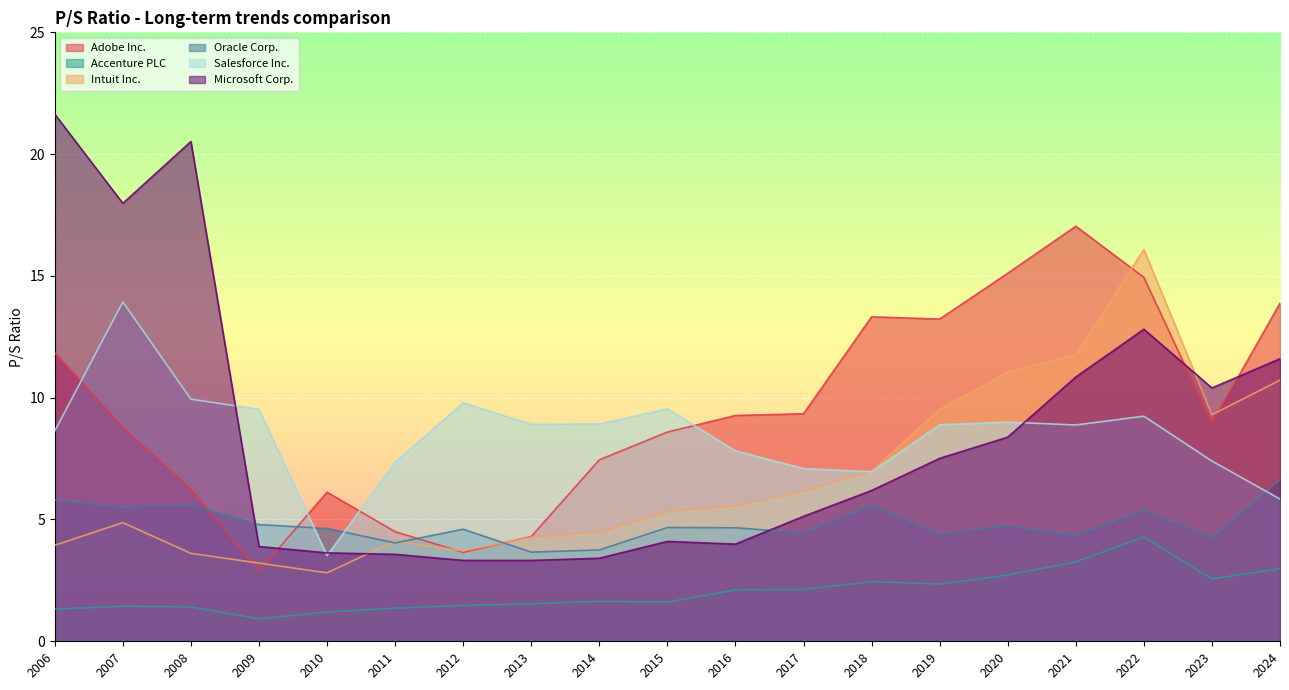

Reading left to right, what are all the values shown in this chart?

Adobe Inc.: 2006=11.8	2007=8.8	2008=6.2	2009=2.9	2010=6.1	2011=4.5	2012=3.6	2013=4.3	2014=7.5	2015=8.6	2016=9.3	2017=9.3	2018=13.3	2019=13.2	2020=15.1	2021=17.0	2022=14.9	2023=8.9	2024=13.9
Accenture PLC: 2006=1.3	2007=1.4	2008=1.4	2009=0.9	2010=1.2	2011=1.4	2012=1.5	2013=1.5	2014=1.6	2015=1.6	2016=2.1	2017=2.1	2018=2.5	2019=2.4	2020=2.7	2021=3.3	2022=4.3	2023=2.6	2024=3.0
Intuit Inc.: 2006=3.9	2007=4.9	2008=3.6	2009=3.2	2010=2.8	2011=4.1	2012=3.7	2013=4.3	2014=4.5	2015=5.3	2016=5.6	2017=6.2	2018=7.0	2019=9.5	2020=11.1	2021=11.8	2022=16.1	2023=9.3	2024=10.7
Oracle Corp.: 2006=5.8	2007=5.5	2008=5.6	2009=4.8	2010=4.6	2011=4.0	2012=4.6	2013=3.7	2014=3.8	2015=4.7	2016=4.7	2017=4.5	2018=5.6	2019=4.4	2020=4.7	2021=4.3	2022=5.4	2023=4.2	2024=6.6
Salesforce Inc.: 2006=8.6	2007=13.9	2008=9.9	2009=9.5	2010=3.5	2011=7.3	2012=9.8	2013=8.9	2014=8.9	2015=9.5	2016=7.8	2017=7.1	2018=7.0	2019=8.9	2020=9.0	2021=8.9	2022=9.2	2023=7.4	2024=5.8
Microsoft Corp.: 2006=21.6	2007=18.0	2008=20.5	2009=3.9	2010=3.6	2011=3.6	2012=3.3	2013=3.3	2014=3.4	2015=4.1	2016=4.0	2017=5.1	2018=6.2	2019=7.5	2020=8.4	2021=10.8	2022=12.8	2023=10.4	2024=11.6